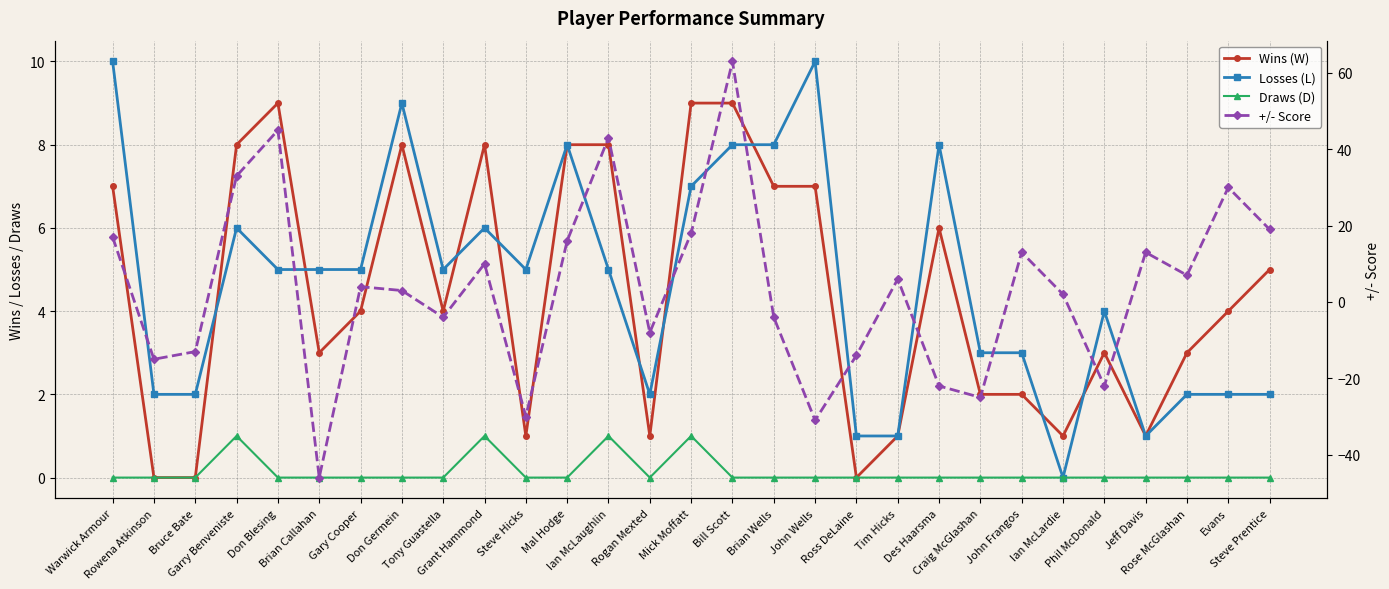

Reading left to right, what are all the values shown in this chart?

Wins (W): Warwick Armour=7	Rowena Atkinson=0	Bruce Bate=0	Garry Benveniste=8	Don Blesing=9	Brian Callahan=3	Gary Cooper=4	Don Germein=8	Tony Guastella=4	Grant Hammond=8	Steve Hicks=1	Mal Hodge=8	Ian McLaughlin=8	Rogan Mexted=1	Mick Moffatt=9	Bill Scott=9	Brian Wells=7	John Wells=7	Ross DeLaine=0	Tim Hicks=1	Des Haarsma=6	Craig McGlashan=2	John Frangos=2	Ian McLardie=1	Phil McDonald=3	Jeff Davis=1	Rose McGlashan=3	Evans=4	Steve Prentice=5
Losses (L): Warwick Armour=10	Rowena Atkinson=2	Bruce Bate=2	Garry Benveniste=6	Don Blesing=5	Brian Callahan=5	Gary Cooper=5	Don Germein=9	Tony Guastella=5	Grant Hammond=6	Steve Hicks=5	Mal Hodge=8	Ian McLaughlin=5	Rogan Mexted=2	Mick Moffatt=7	Bill Scott=8	Brian Wells=8	John Wells=10	Ross DeLaine=1	Tim Hicks=1	Des Haarsma=8	Craig McGlashan=3	John Frangos=3	Ian McLardie=0	Phil McDonald=4	Jeff Davis=1	Rose McGlashan=2	Evans=2	Steve Prentice=2
Draws (D): Warwick Armour=0	Rowena Atkinson=0	Bruce Bate=0	Garry Benveniste=1	Don Blesing=0	Brian Callahan=0	Gary Cooper=0	Don Germein=0	Tony Guastella=0	Grant Hammond=1	Steve Hicks=0	Mal Hodge=0	Ian McLaughlin=1	Rogan Mexted=0	Mick Moffatt=1	Bill Scott=0	Brian Wells=0	John Wells=0	Ross DeLaine=0	Tim Hicks=0	Des Haarsma=0	Craig McGlashan=0	John Frangos=0	Ian McLardie=0	Phil McDonald=0	Jeff Davis=0	Rose McGlashan=0	Evans=0	Steve Prentice=0
+/- Score: Warwick Armour=17	Rowena Atkinson=-15	Bruce Bate=-13	Garry Benveniste=33	Don Blesing=45	Brian Callahan=-46	Gary Cooper=4	Don Germein=3	Tony Guastella=-4	Grant Hammond=10	Steve Hicks=-30	Mal Hodge=16	Ian McLaughlin=43	Rogan Mexted=-8	Mick Moffatt=18	Bill Scott=63	Brian Wells=-4	John Wells=-31	Ross DeLaine=-14	Tim Hicks=6	Des Haarsma=-22	Craig McGlashan=-25	John Frangos=13	Ian McLardie=2	Phil McDonald=-22	Jeff Davis=13	Rose McGlashan=7	Evans=30	Steve Prentice=19